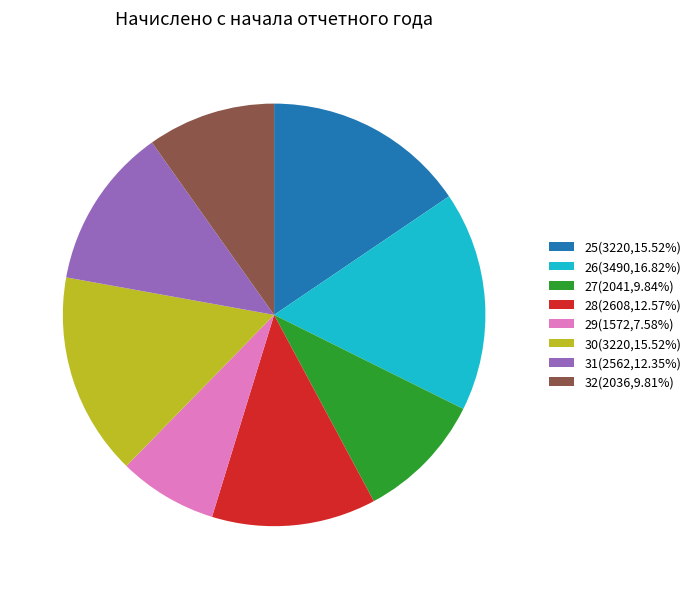

Which category has the smallest portion of the pie?

29